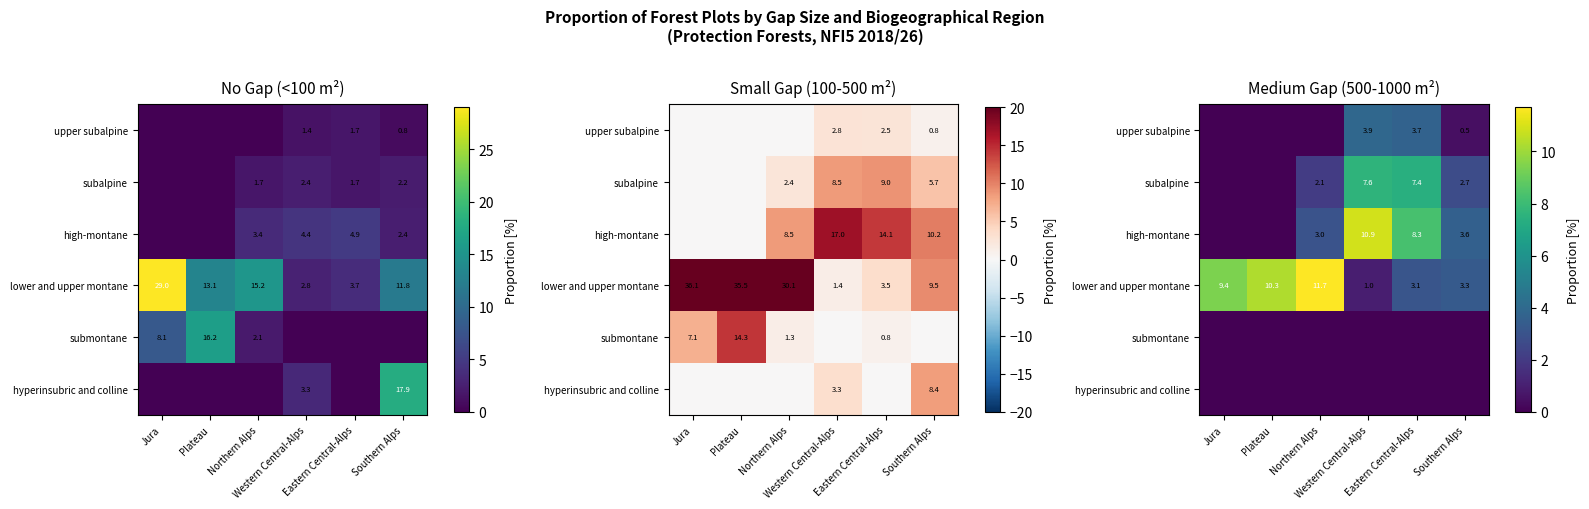

What is the total value across all series at Southern Alps?

10.1